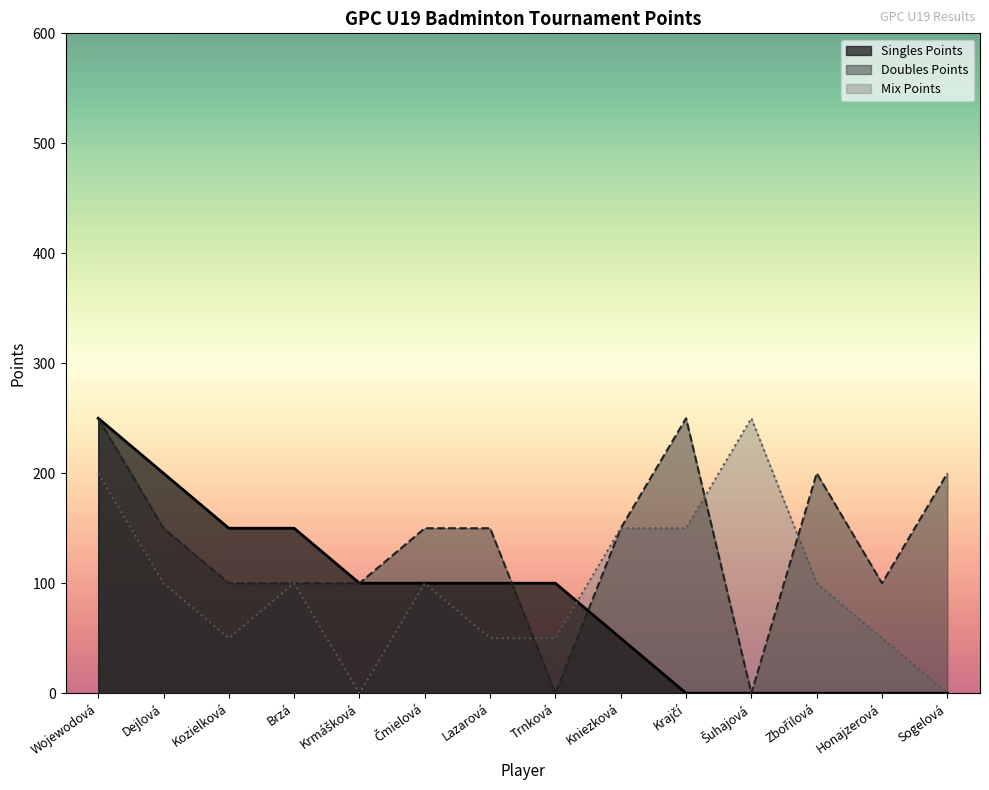

List the series in order of their peak value, lowest first.

Mix Points, Doubles Points, Singles Points